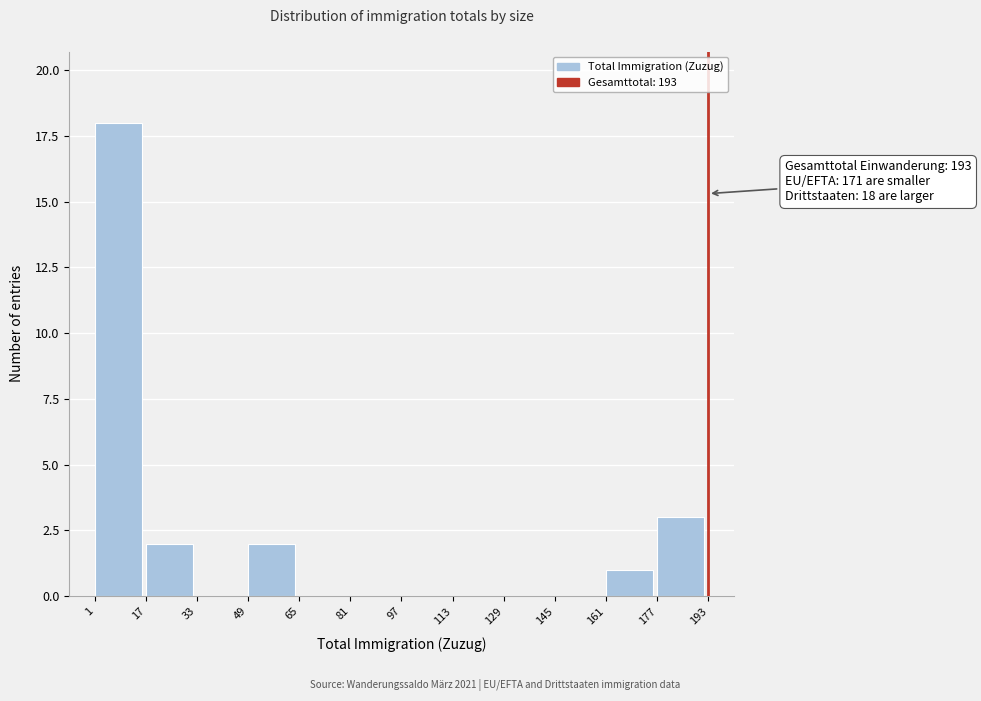

Which range on the x-axis has the tallest bar?

1 to 17